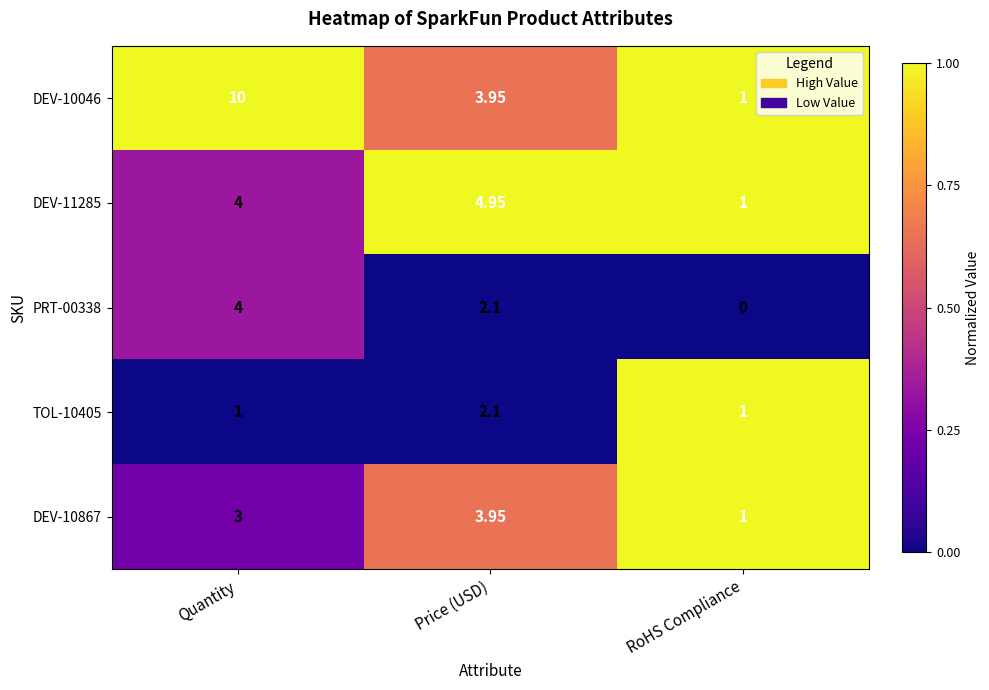

At which label does DEV-10046 reach its peak?

Quantity